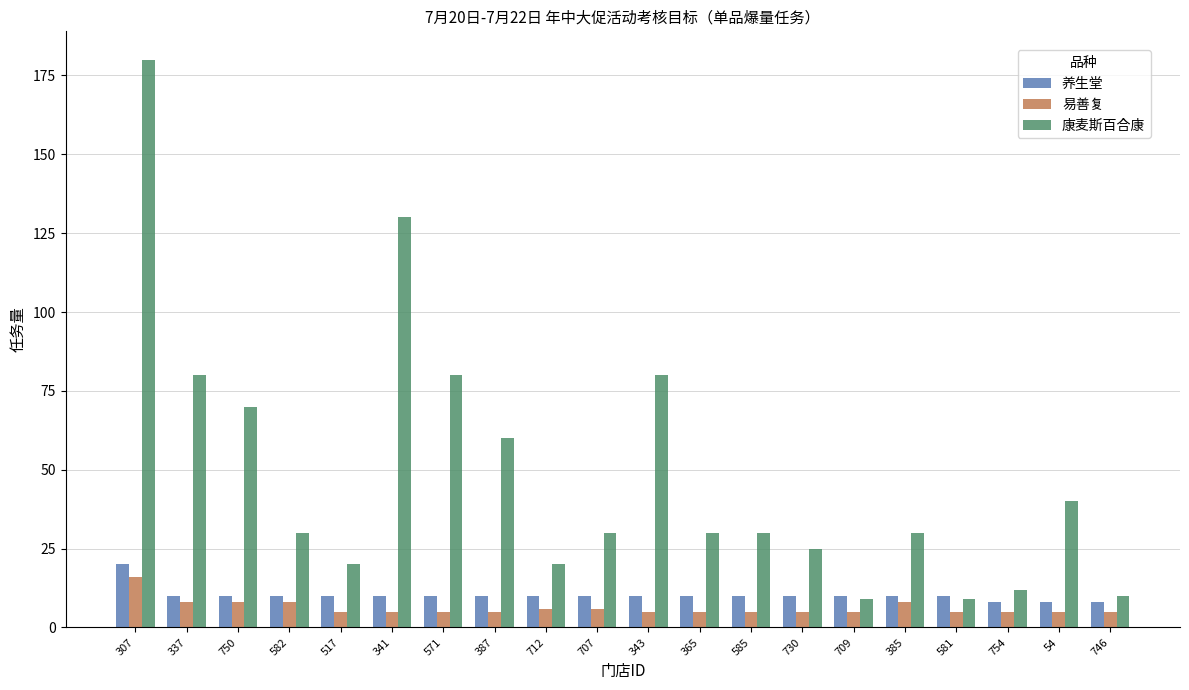

Reading left to right, what are all the values shown in this chart?

养生堂: 307=20	337=10	750=10	582=10	517=10	341=10	571=10	387=10	712=10	707=10	343=10	365=10	585=10	730=10	709=10	385=10	581=10	754=8	54=8	746=8
易善复: 307=16	337=8	750=8	582=8	517=5	341=5	571=5	387=5	712=6	707=6	343=5	365=5	585=5	730=5	709=5	385=8	581=5	754=5	54=5	746=5
康麦斯百合康: 307=180	337=80	750=70	582=30	517=20	341=130	571=80	387=60	712=20	707=30	343=80	365=30	585=30	730=25	709=9	385=30	581=9	754=12	54=40	746=10